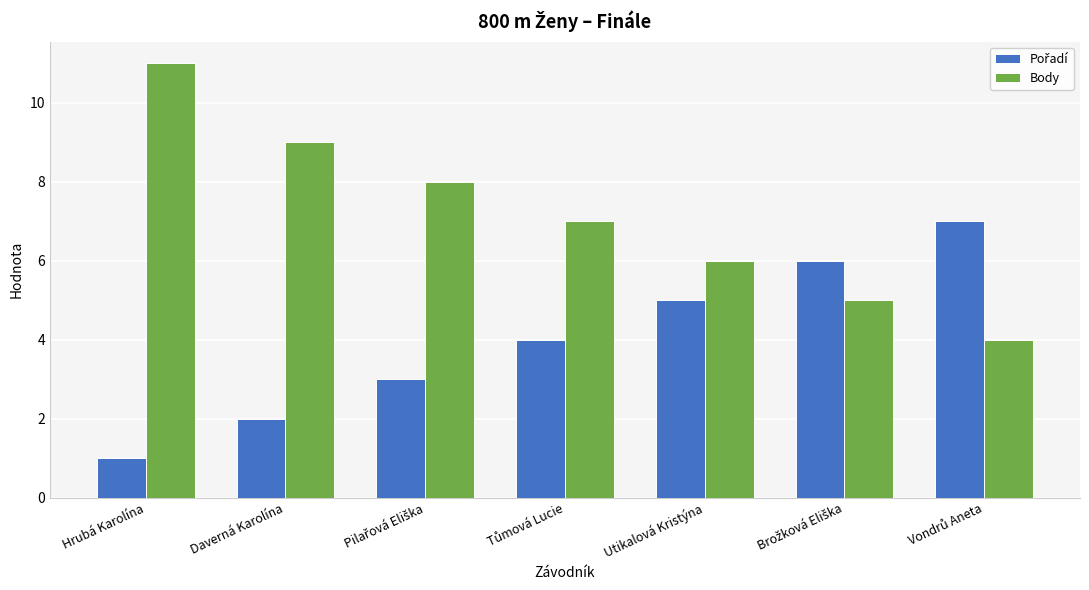

What is the sum of all Body values?

50